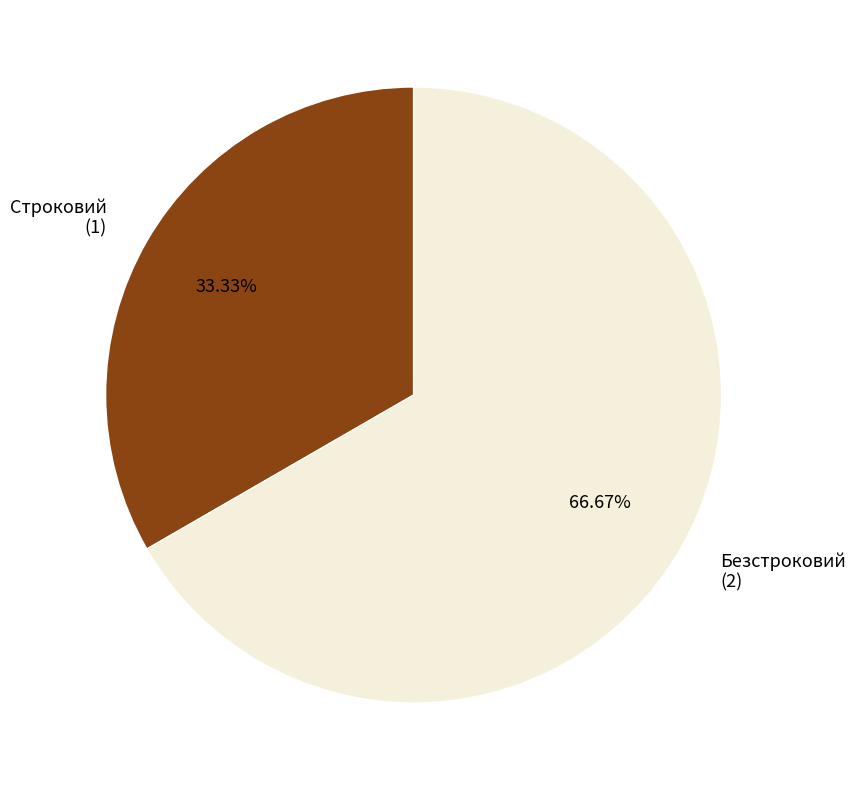

Rank the categories by value from highest to lowest.

Безстроковий, Строковий